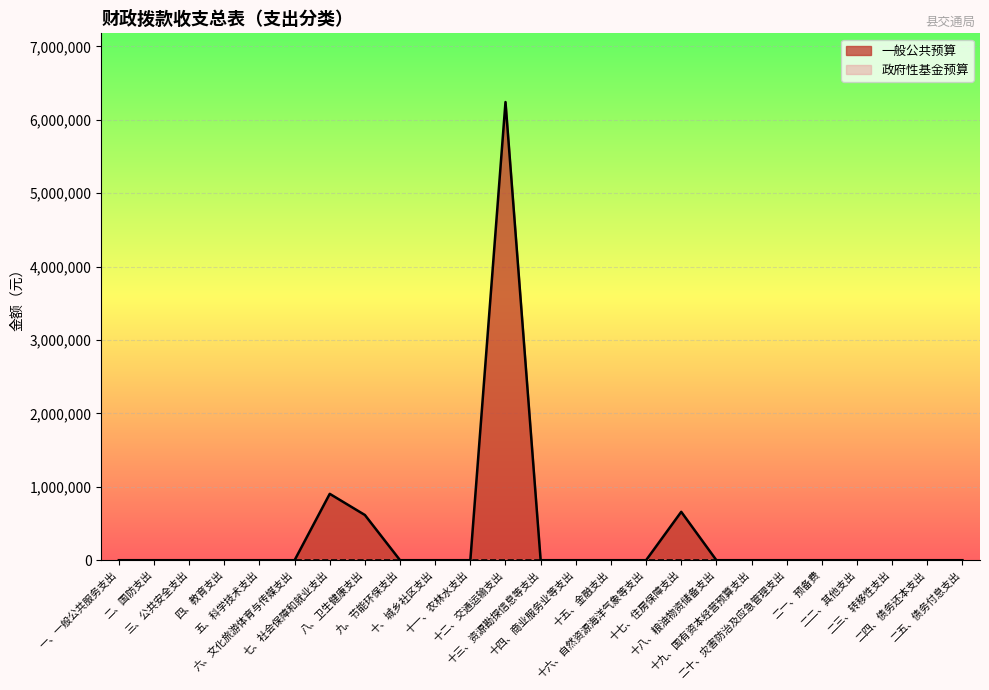

Read the value at 十七、住房保障支出.

658935